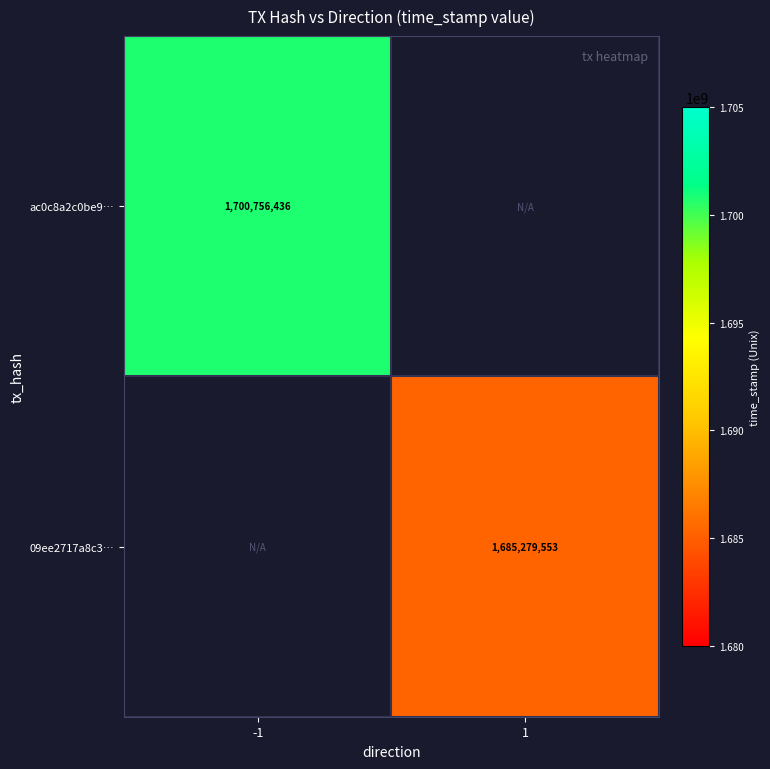

The value of ac0c8a2c0be9… at -1 is 534375843.9. True or false?

False